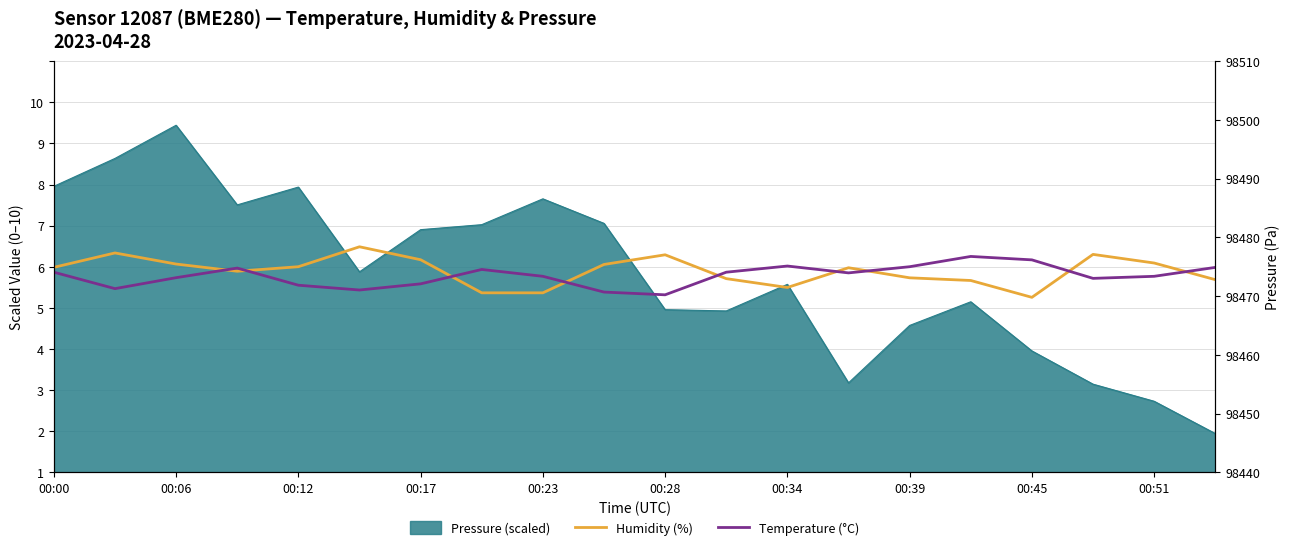

Between 00:06 and 00:28, which is larger?

00:28